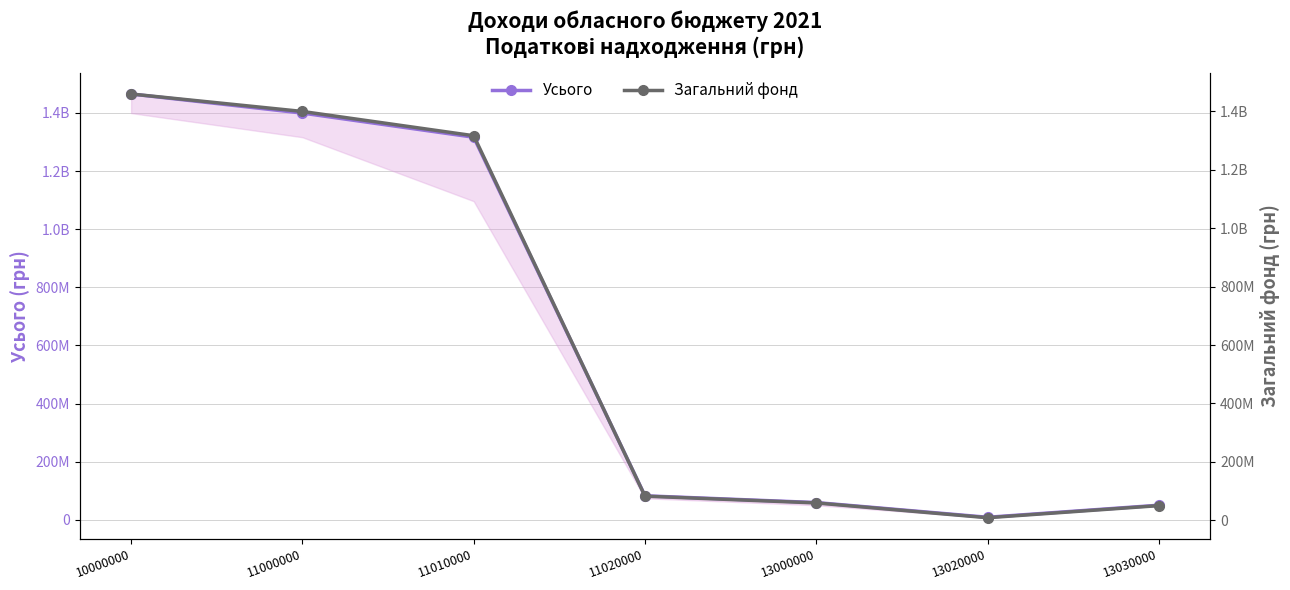

What is the difference between the Загальний фонд values at 11020000 and 11000000?

1316211000